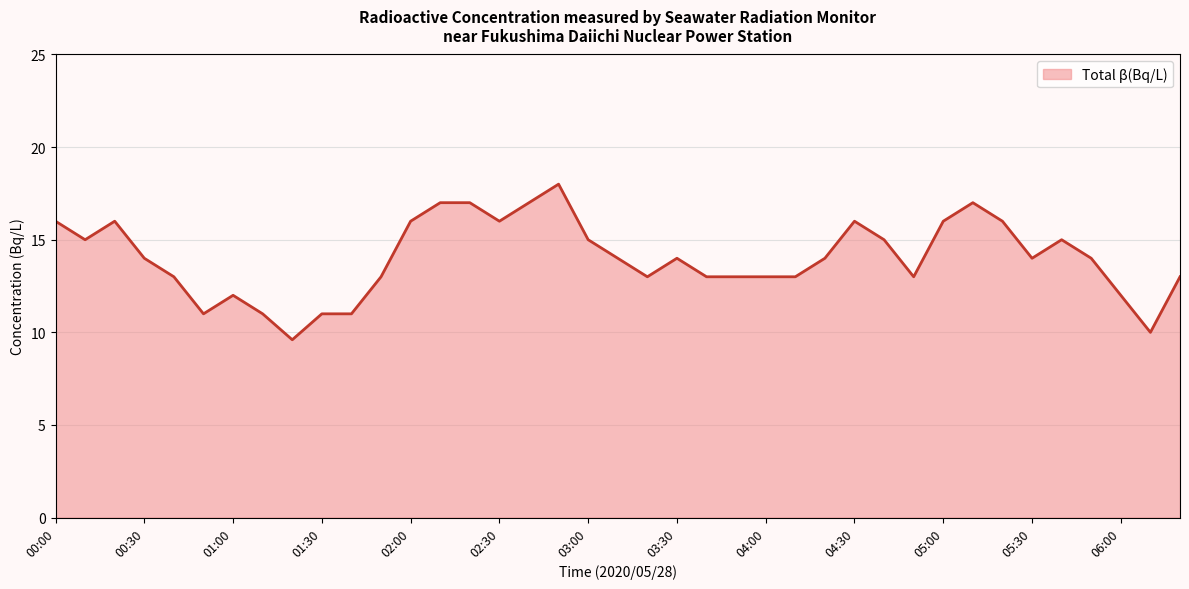

What is the difference between the maximum and minimum values?

8.4